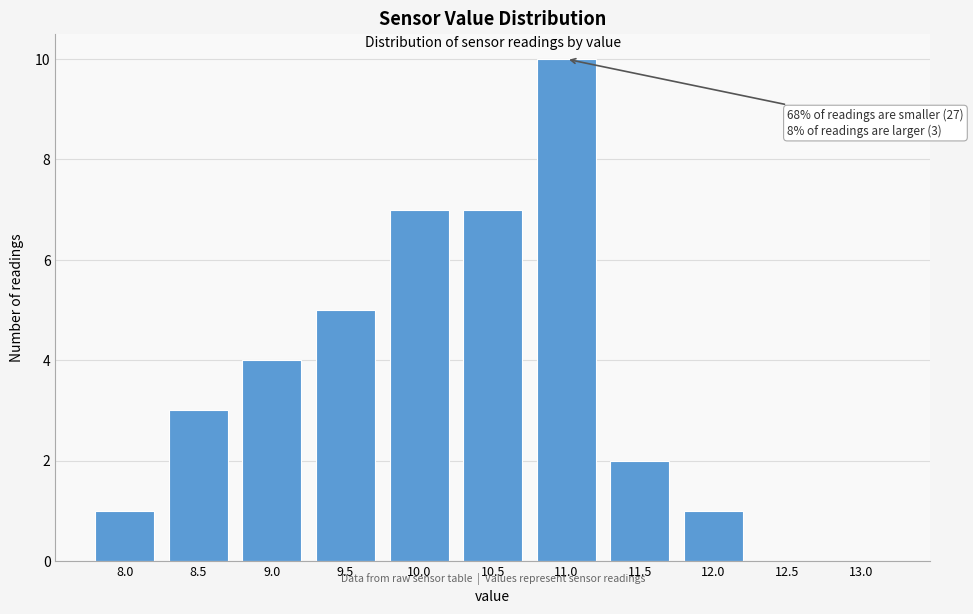

Reading left to right, list all the values displayed in this chart.

8.0=1	8.5=3	9.0=4	9.5=5	10.0=7	10.5=7	11.0=10	11.5=2	12.0=1	12.5=0	13.0=0